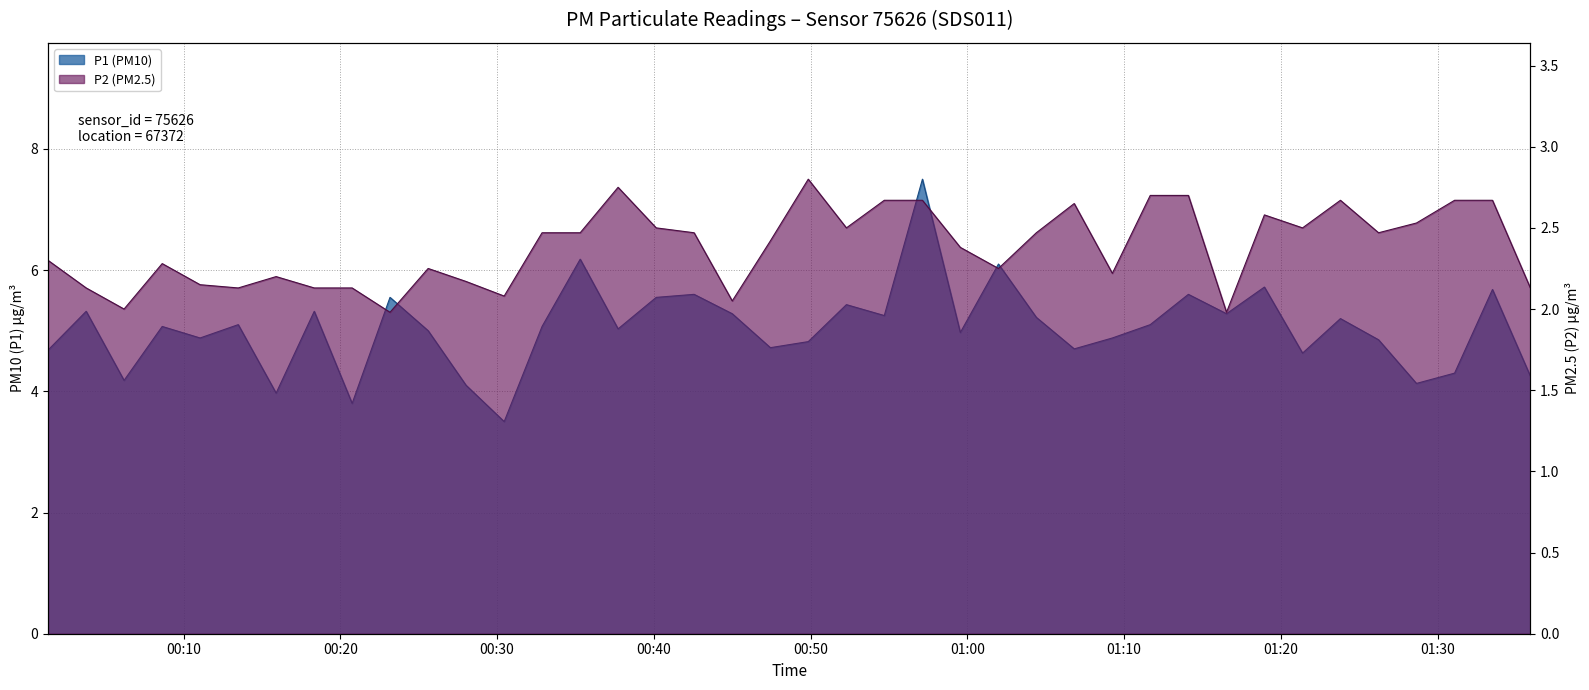

How many lines are shown in the chart?

2